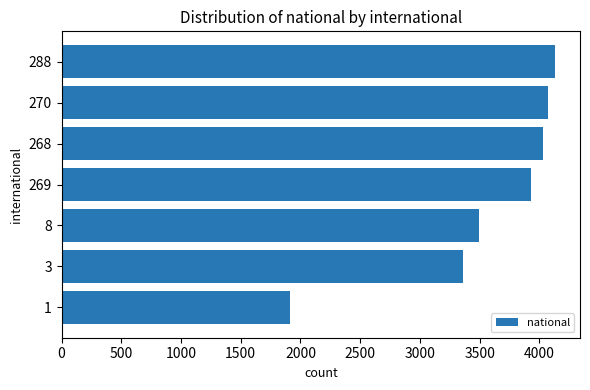

What is the sum of all values?

24935